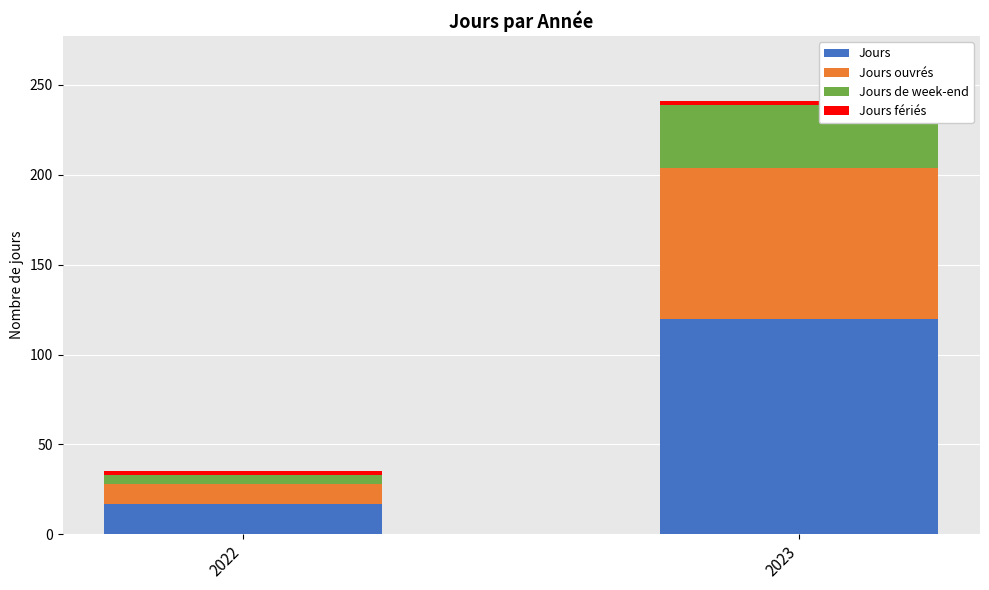

Are the bars horizontal?

No